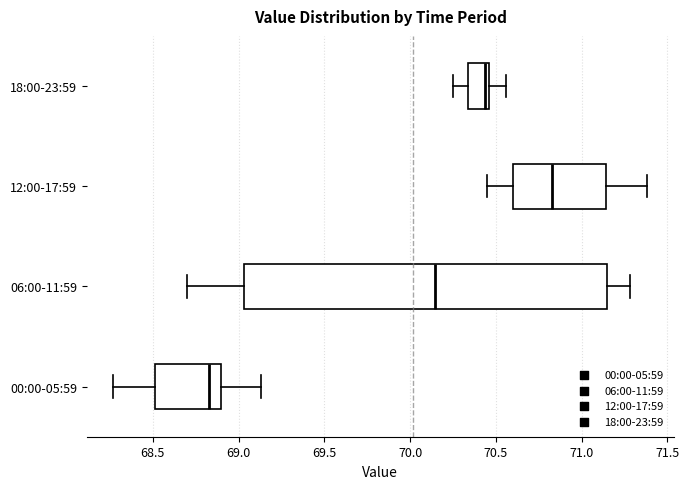

Comparing the boxes themselves (not the whiskers), which one is the widest?

06:00-11:59